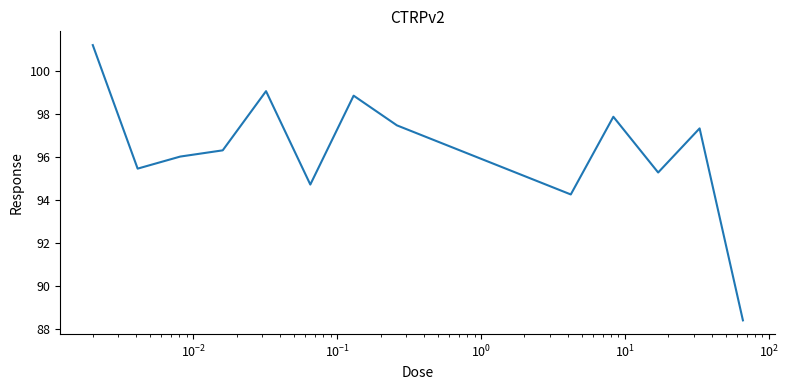

What is the greatest value displayed?

101.2